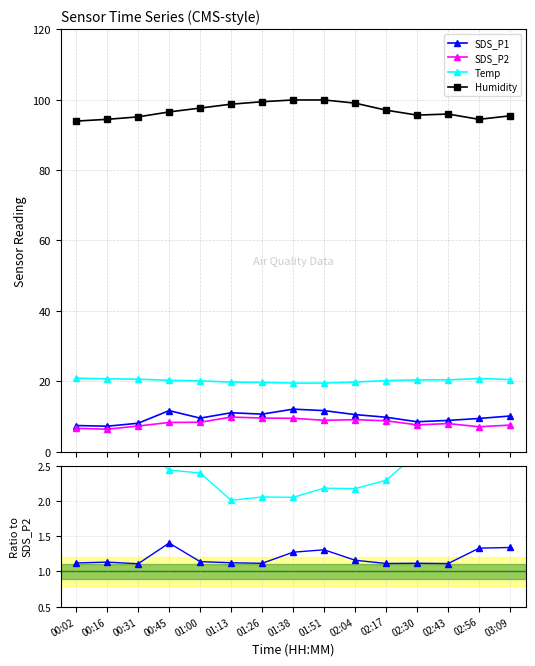

How many data points in SDS_P1 are less than 9?

5